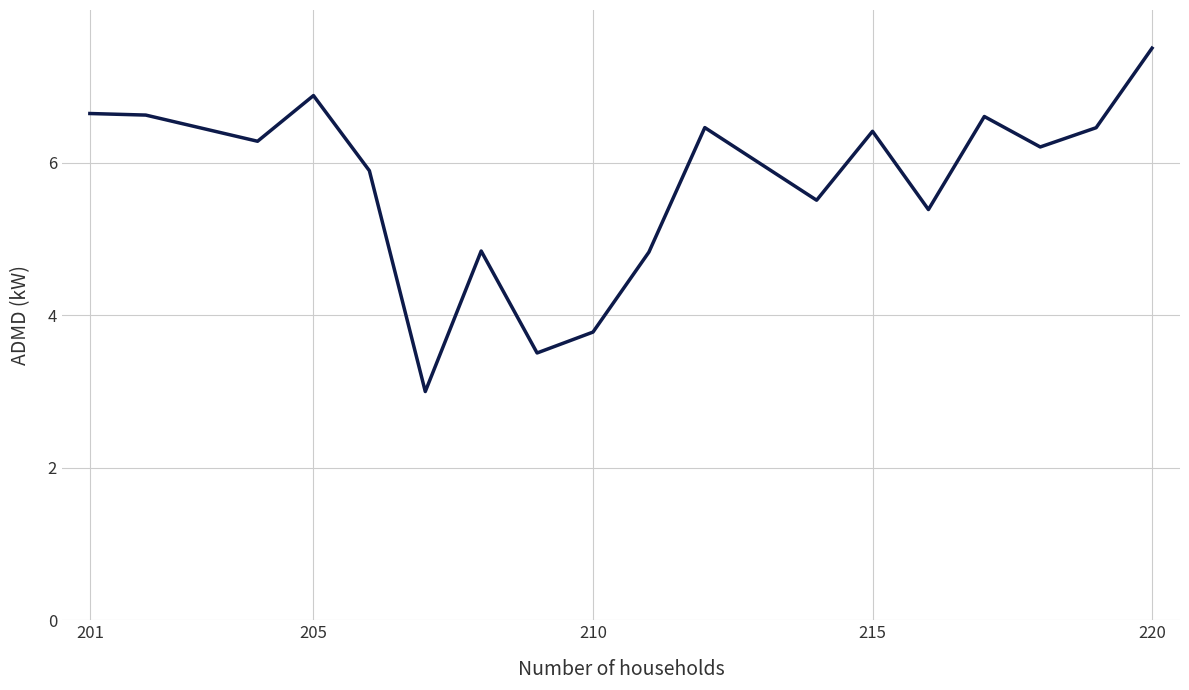

What is the maximum value shown in the chart?

7.5